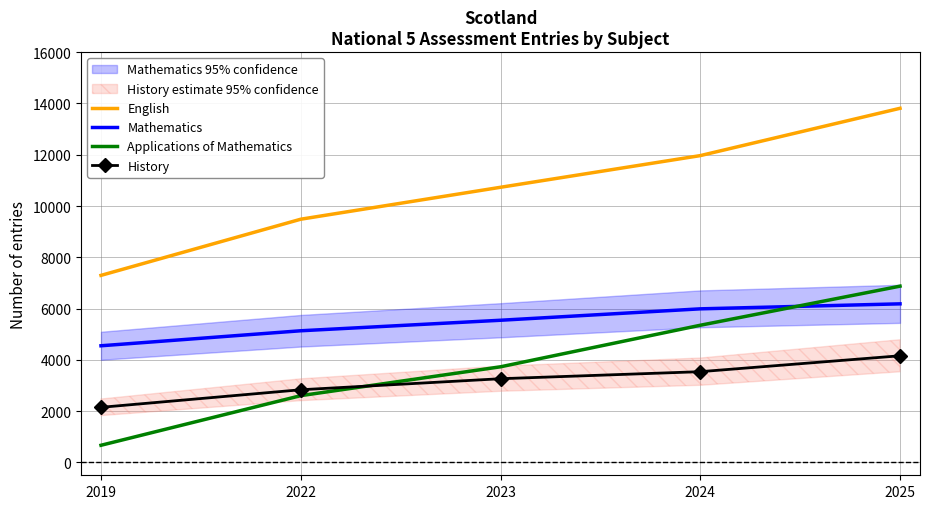

Which series has the largest total across all categories?

English